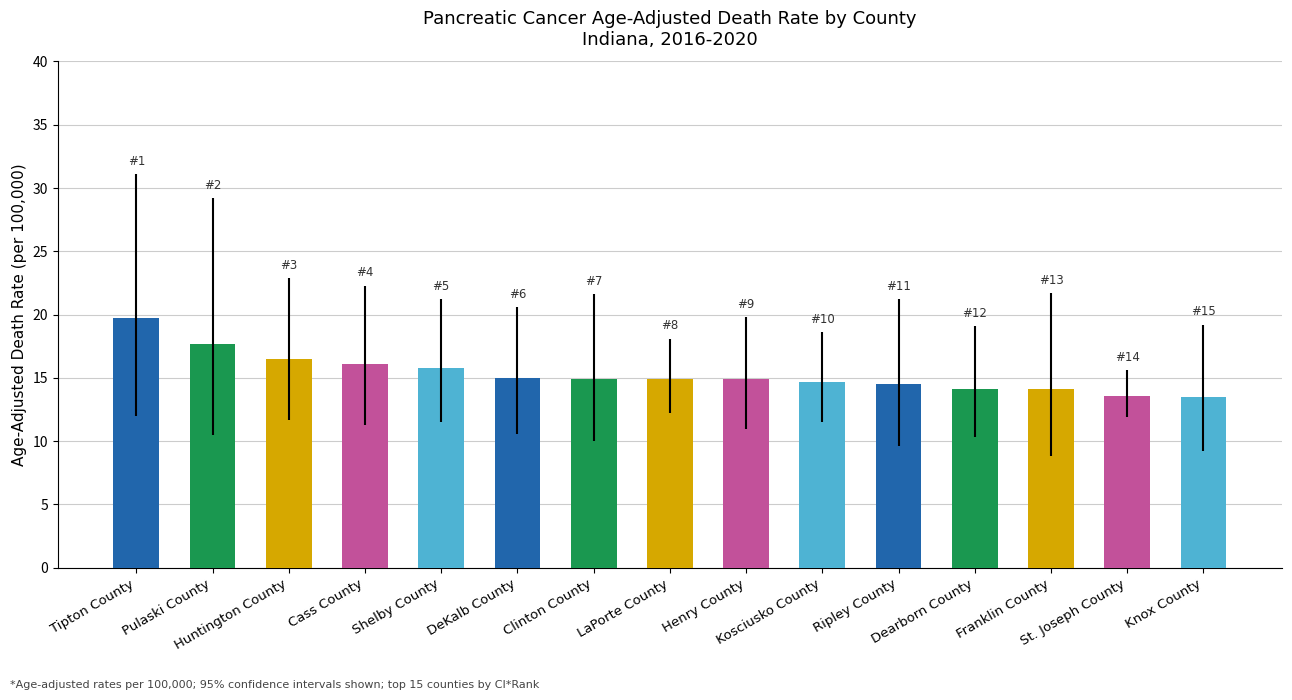

What is the smallest value displayed?

13.5